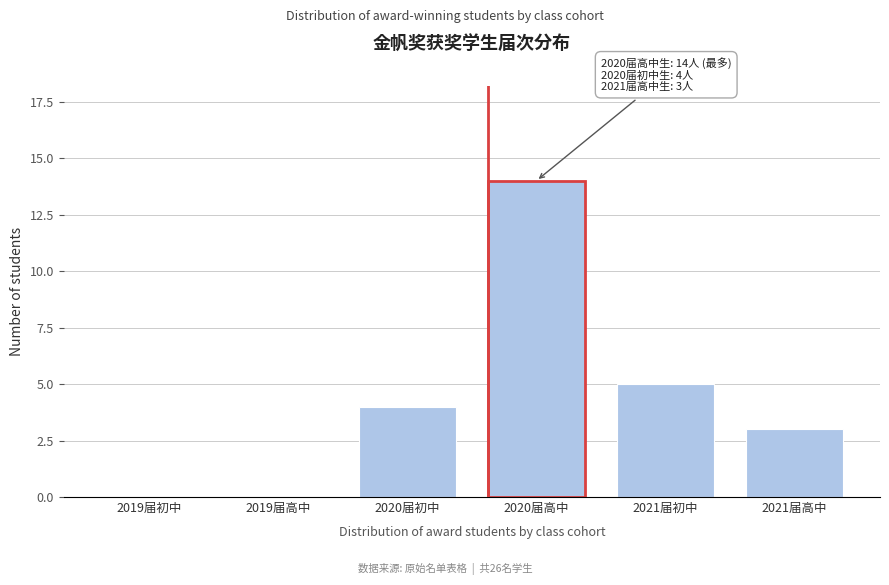

Reading left to right, extract all data points from this chart.

2019届初中=0	2019届高中=0	2020届初中=4	2020届高中=14	2021届初中=5	2021届高中=3